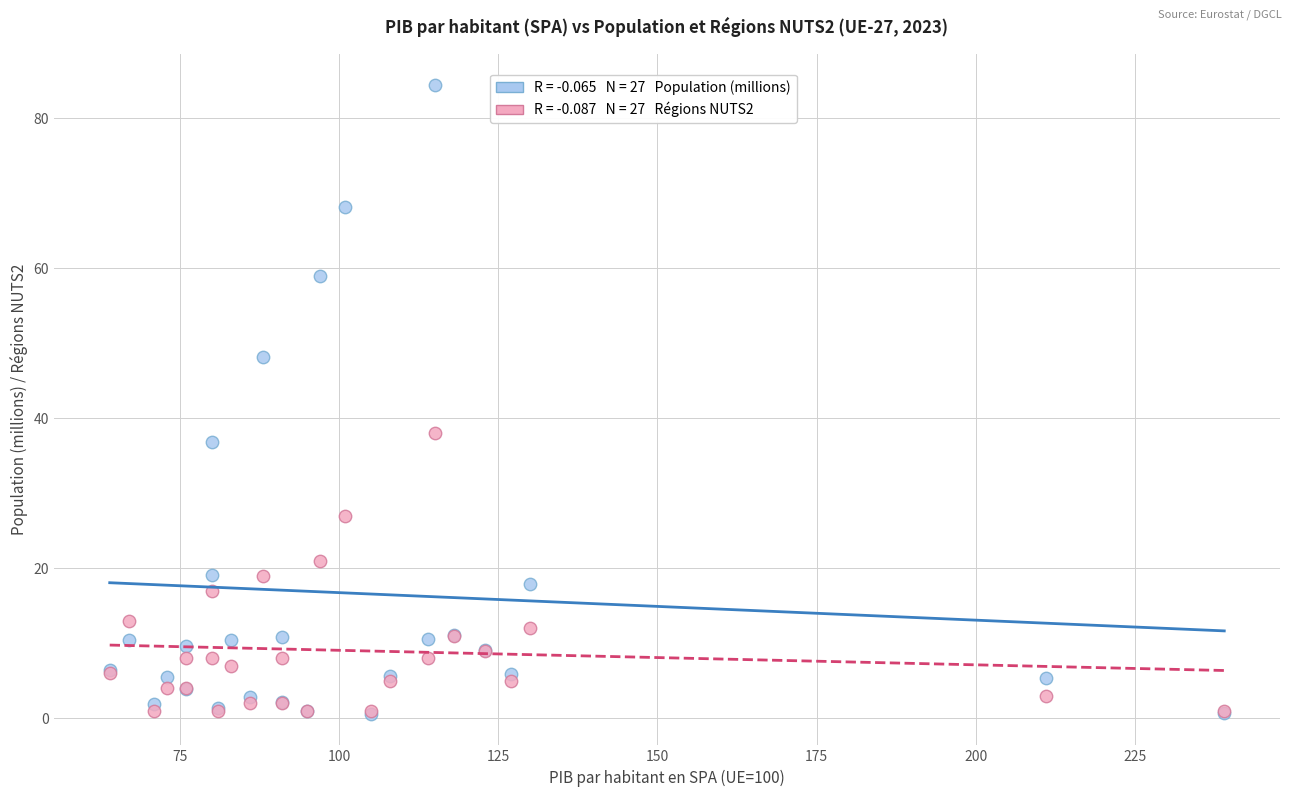

Across all series, what Y value is closest to 42?

38.0